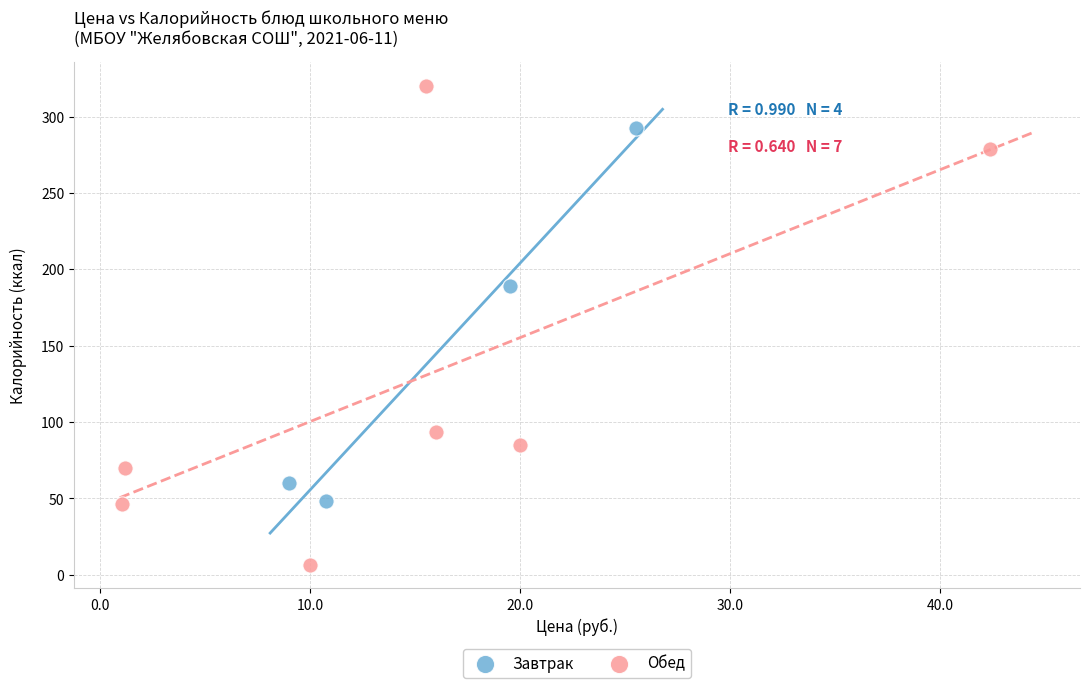

Which series contains the highest Y value?

Обед